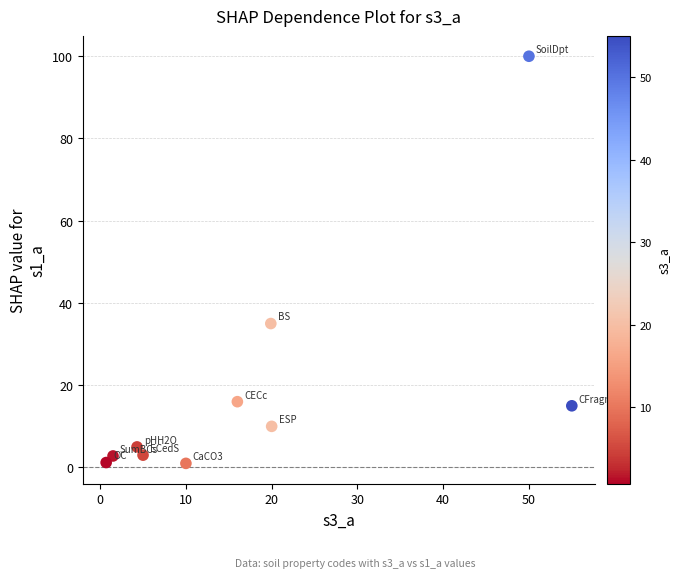

What Y value in the scatter plot is closest to 50?

35.0